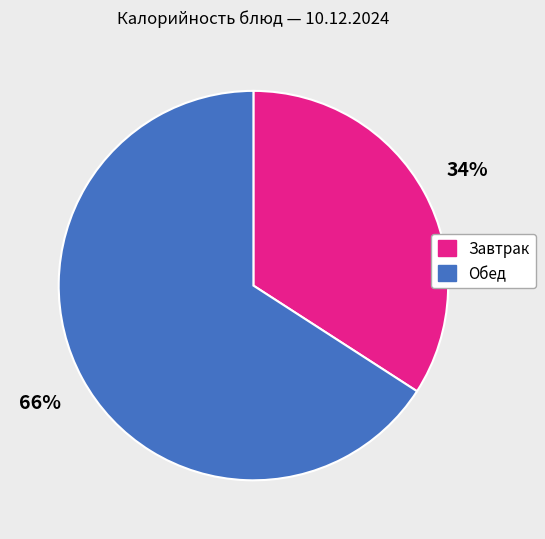

What is the smallest slice in the pie chart?

Завтрак